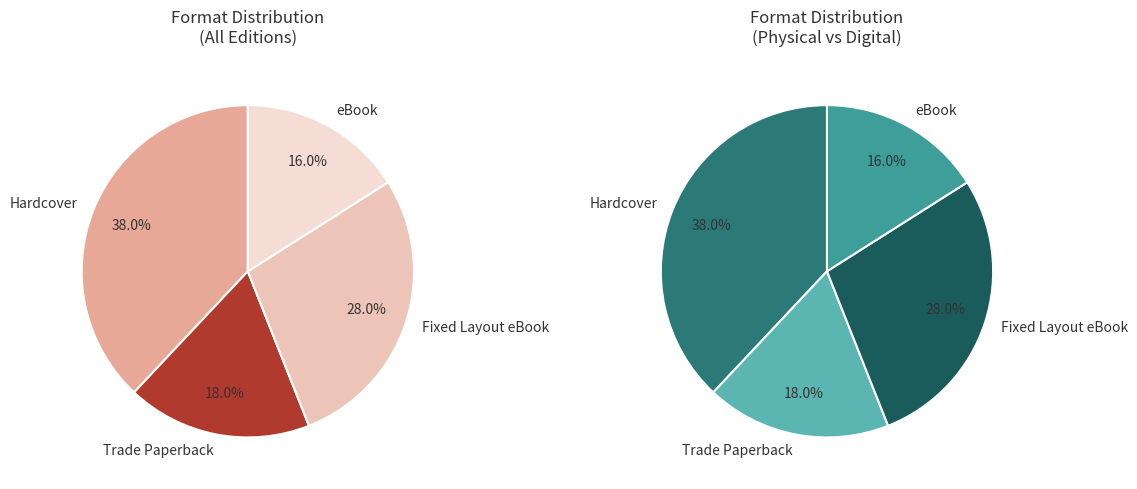

How many slices are in this pie chart?

4